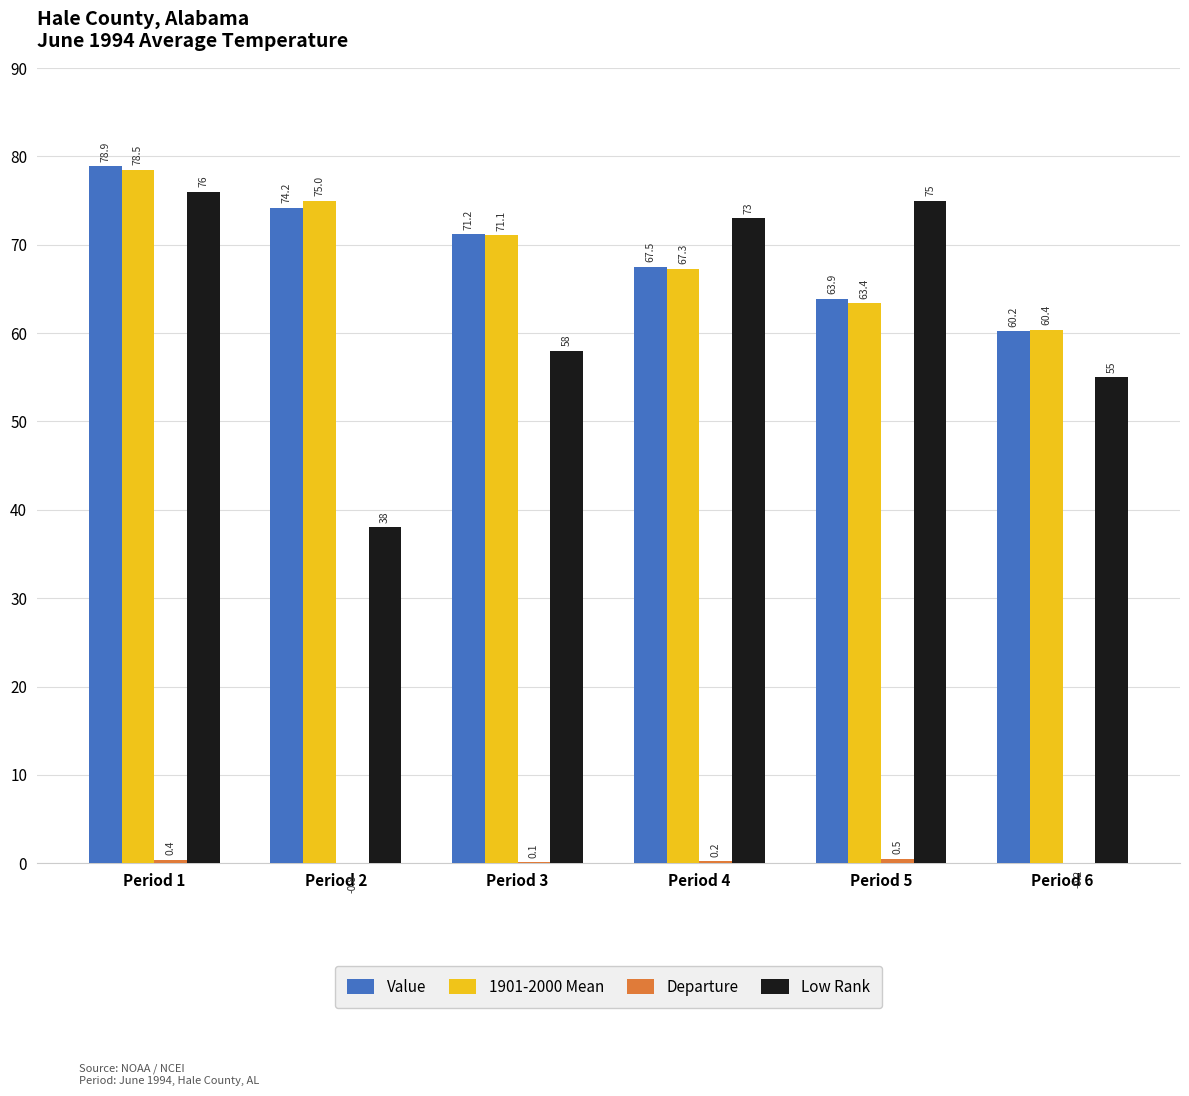

What is the total value across all series at Period 5?

202.8